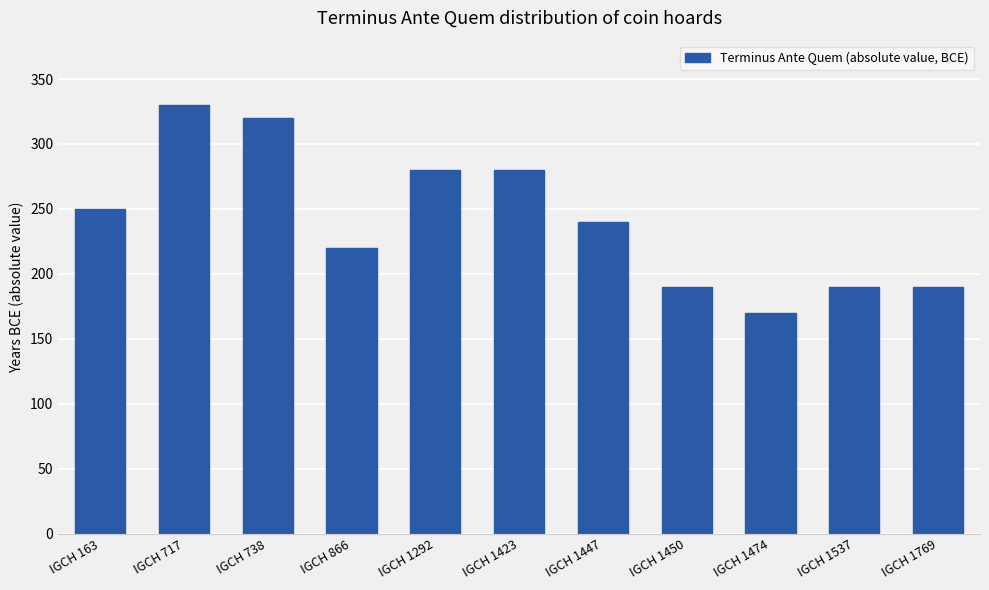

What is the smallest value displayed?

170